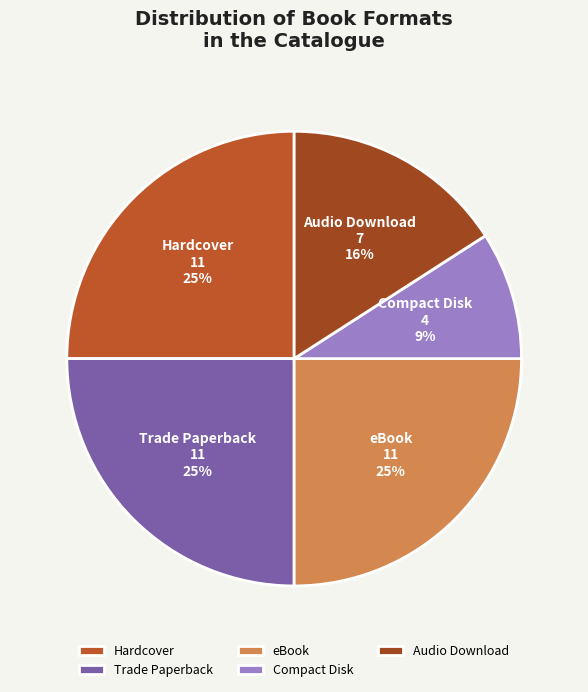

Count the number of slices in the pie.

5